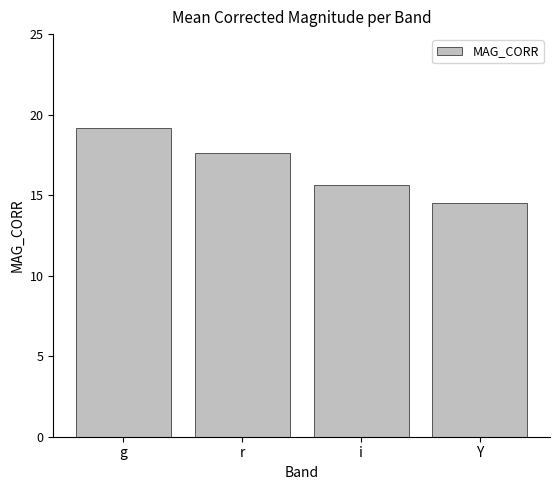

The value at r is 17.6. True or false?

True